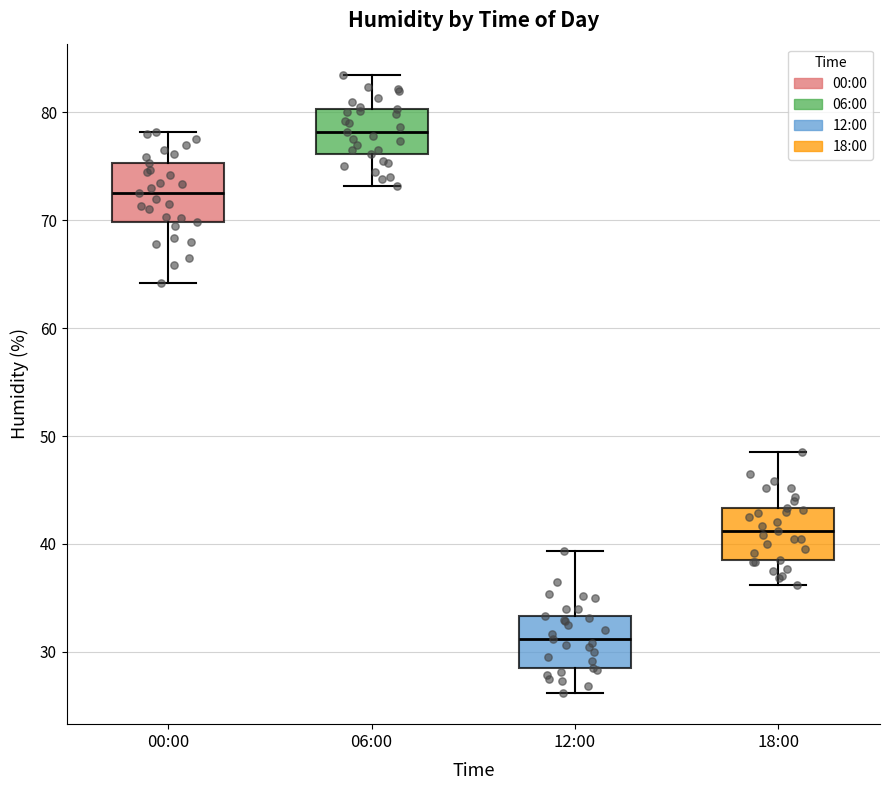

Where is the lower edge of the box for 18:00 on the y-axis? The values are not printed on the chart, so give them approximately, as read against the axis.

39